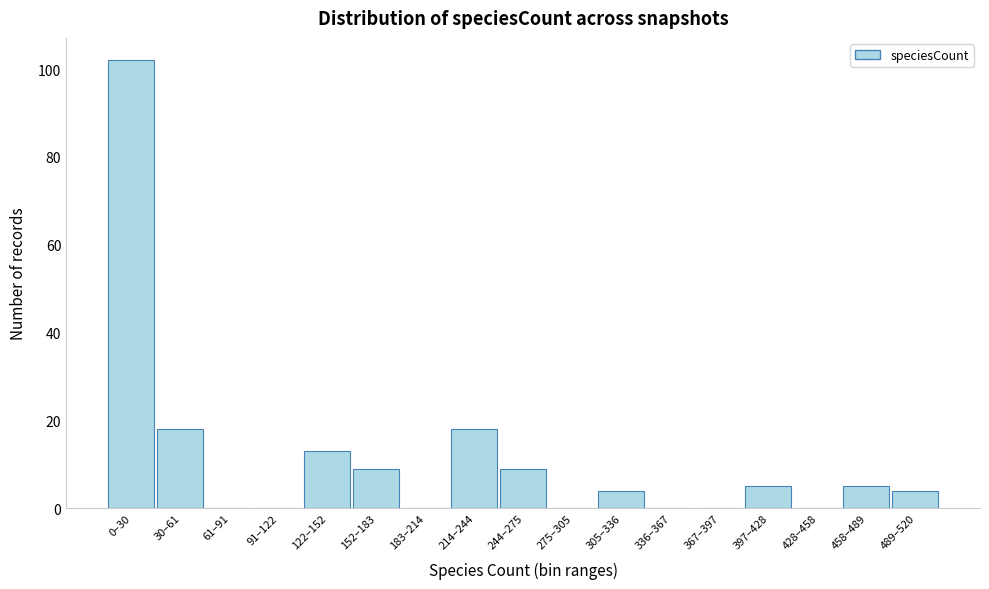

Reading right to left, list all the values displayed in this chart.

489–520=4	458–489=5	428–458=0	397–428=5	367–397=0	336–367=0	305–336=4	275–305=0	244–275=9	214–244=18	183–214=0	152–183=9	122–152=13	91–122=0	61–91=0	30–61=18	0–30=102